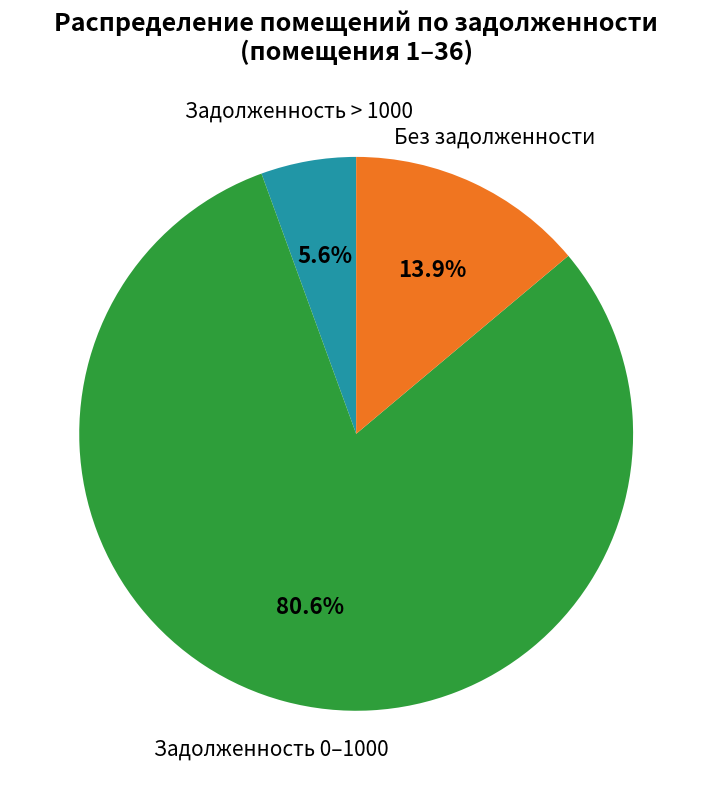

How many segments does this pie chart have?

3